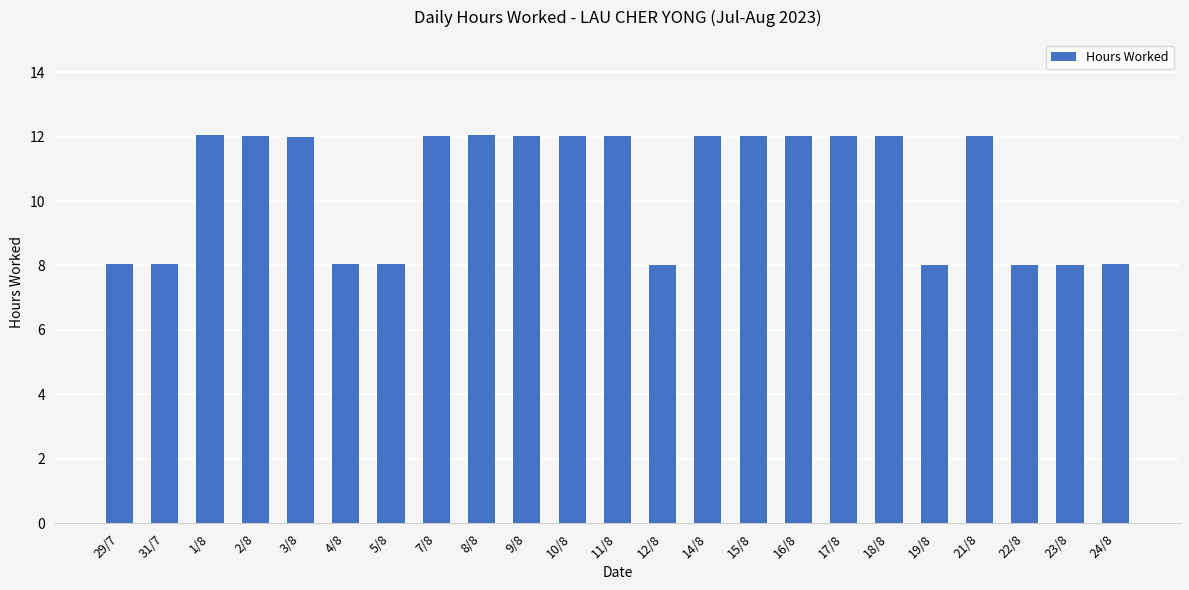

What is the sum of all values?

240.6